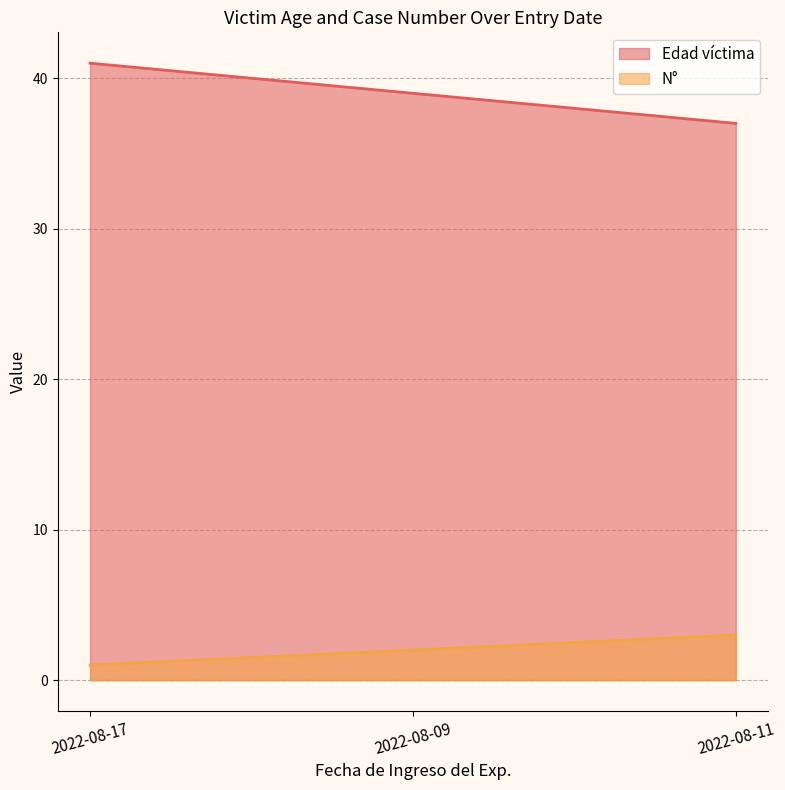

What is the minimum value shown in the chart?

1